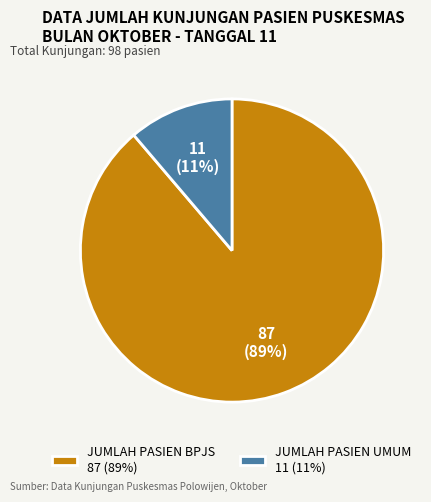

To the nearest percent, what is the average slice percentage?

50%